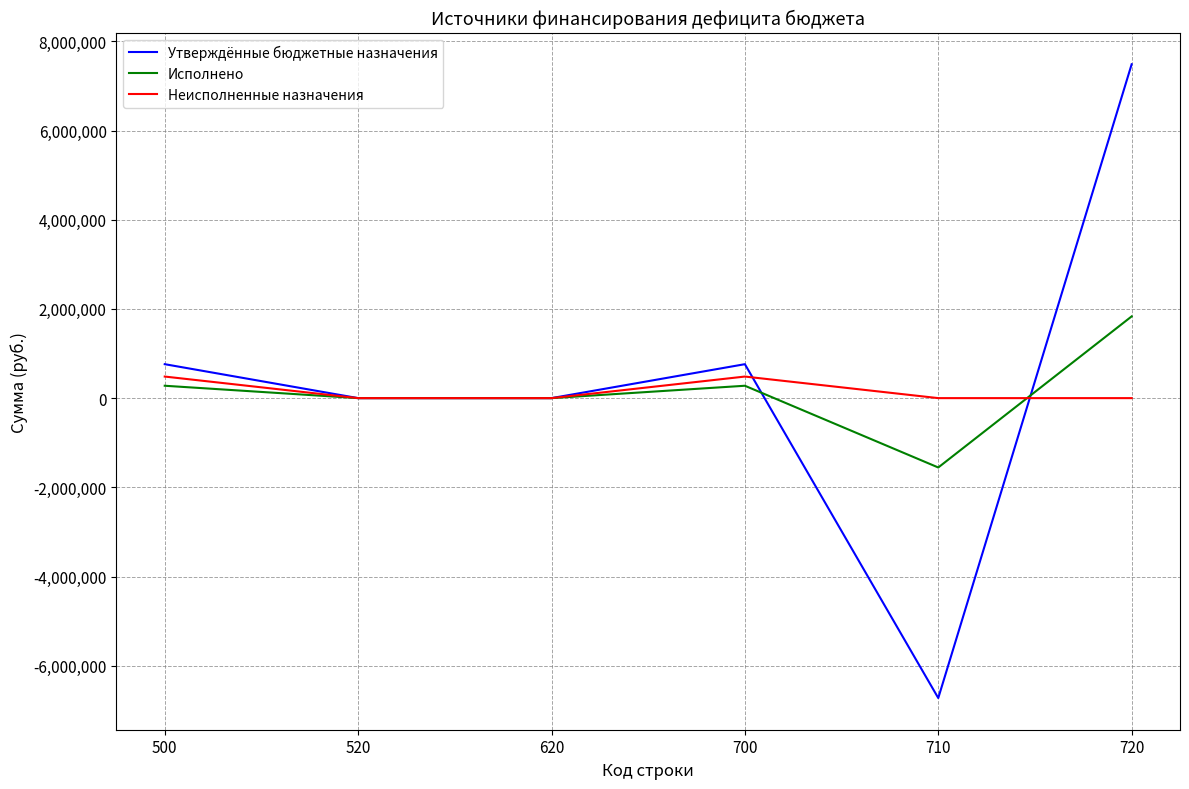

Which category has the lowest value in the Исполнено series?

710